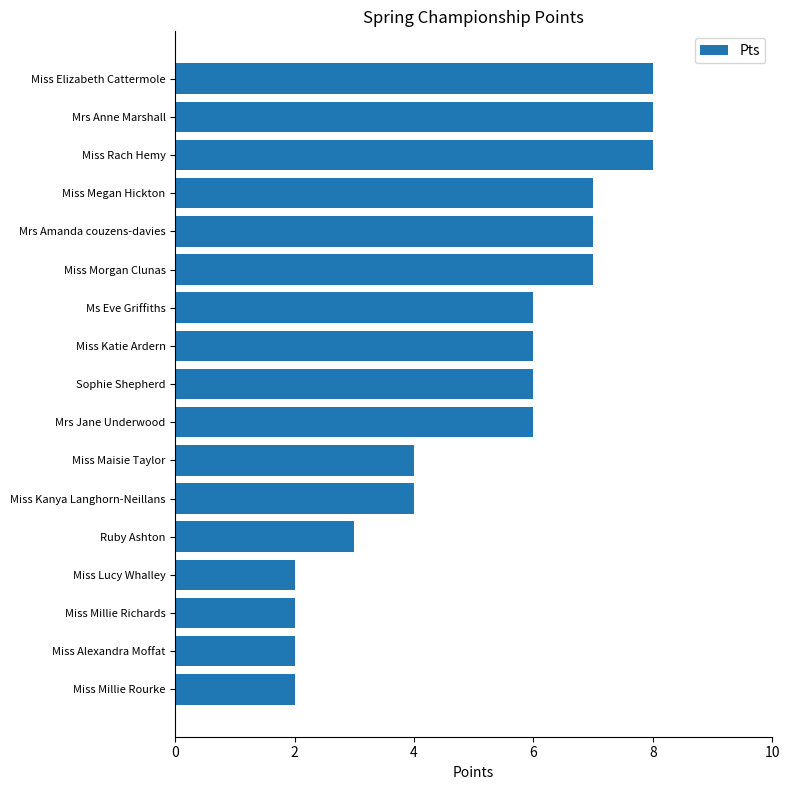

Count the number of data series in this chart.

1